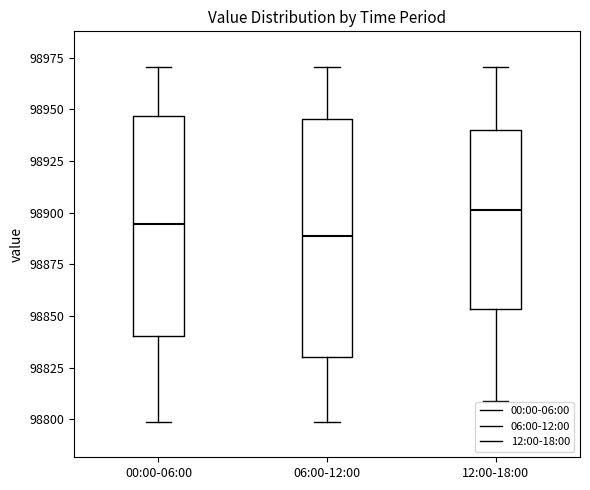

Reading left to right, read every box against the y-axis: the position of its median line, the range the box covers, and the ends of its whiskers. The values are not printed on the chart, so give them approximately, as read against the axis.

00:00-06:00: median 98895, box 98840 to 98945, whiskers 98800 to 98970
06:00-12:00: median 98890, box 98830 to 98945, whiskers 98800 to 98970
12:00-18:00: median 98900, box 98855 to 98940, whiskers 98810 to 98970